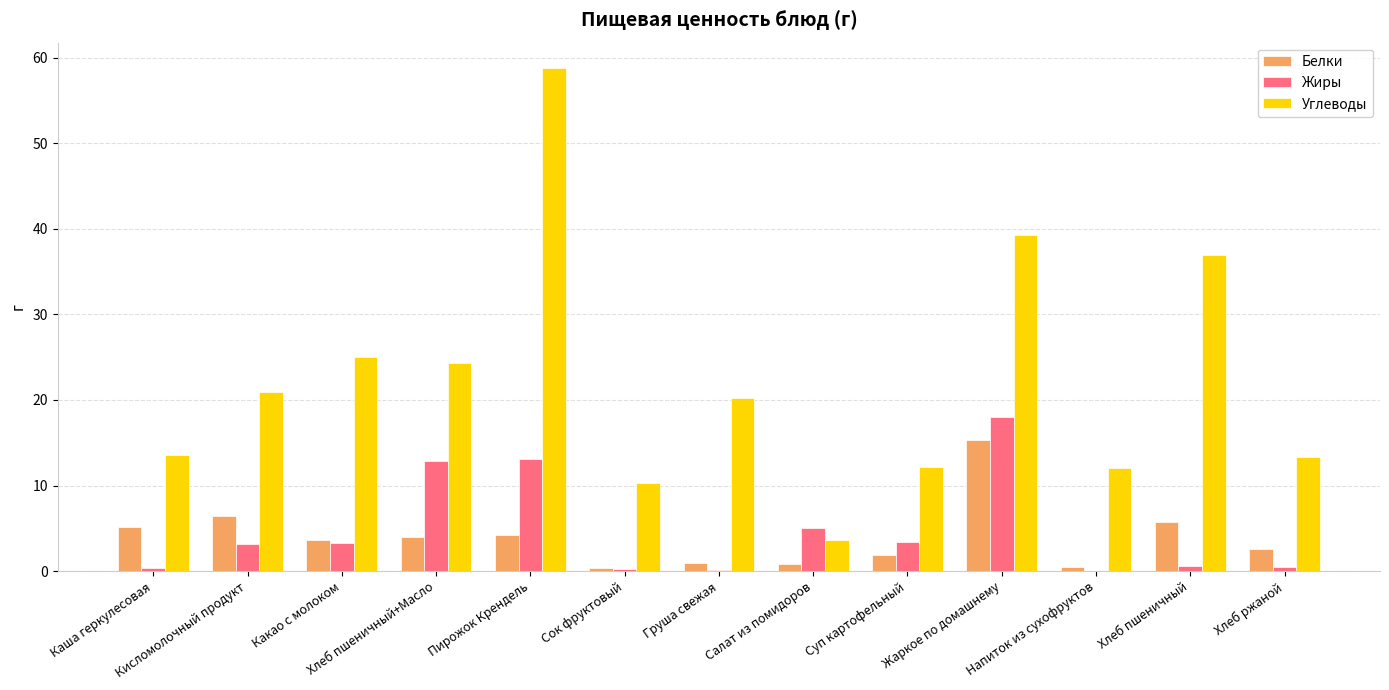

Which series has the largest total across all categories?

Углеводы